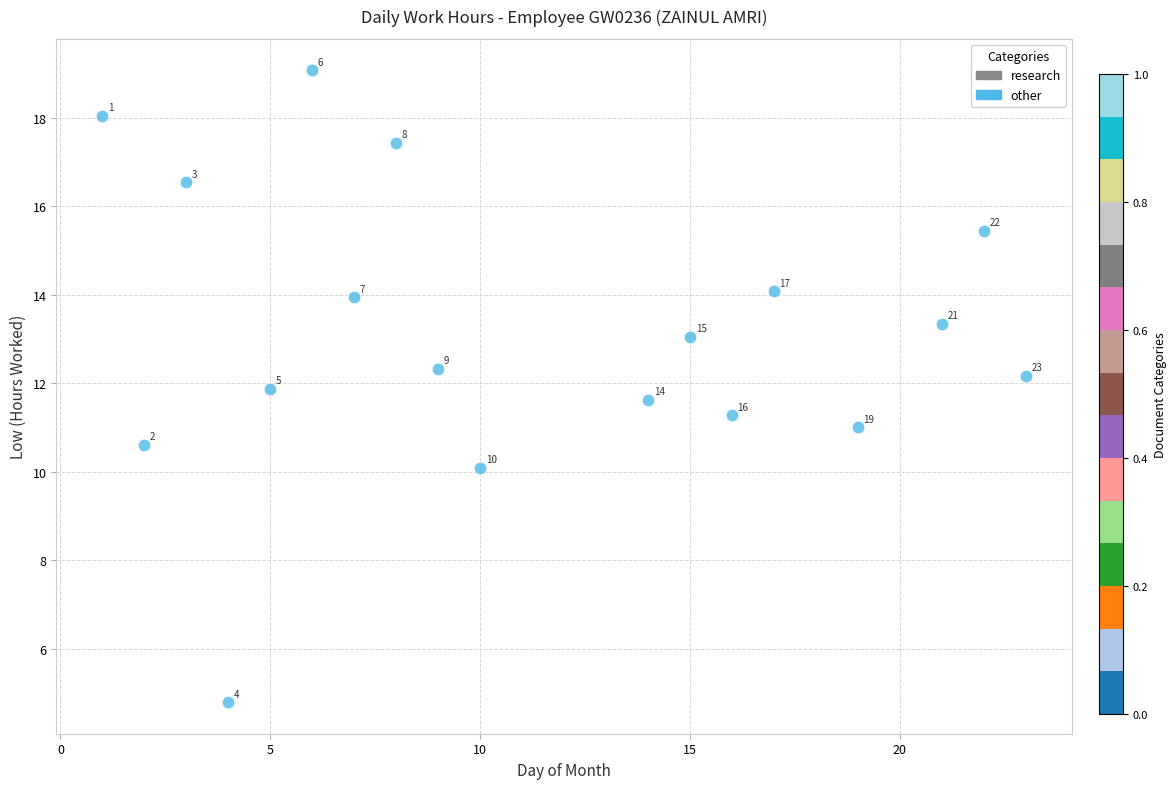

What is the range of X values (max minus min)?

22.0